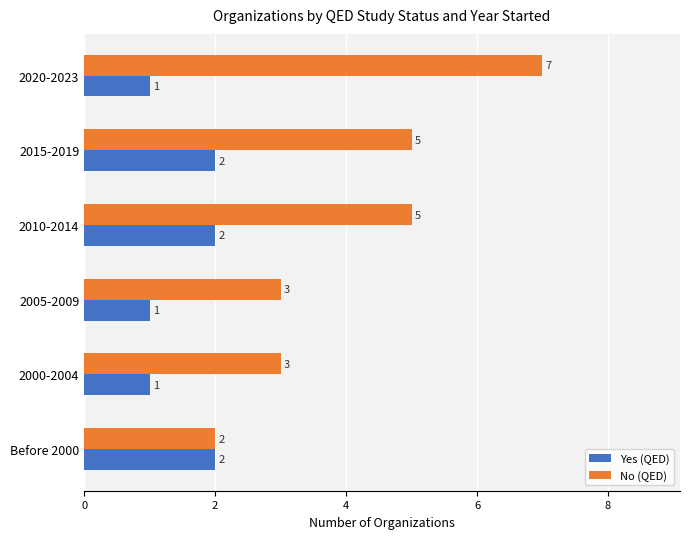

Which series has the largest total across all categories?

No (QED)